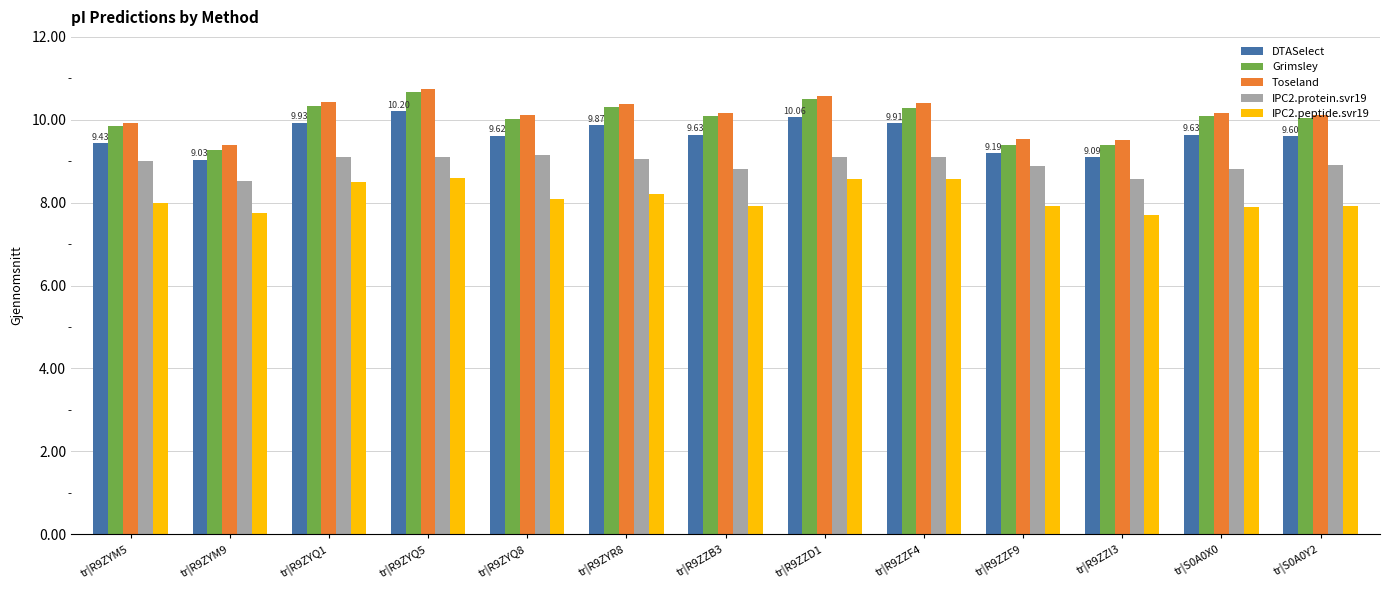

Which series has the widest spread of values?

Grimsley